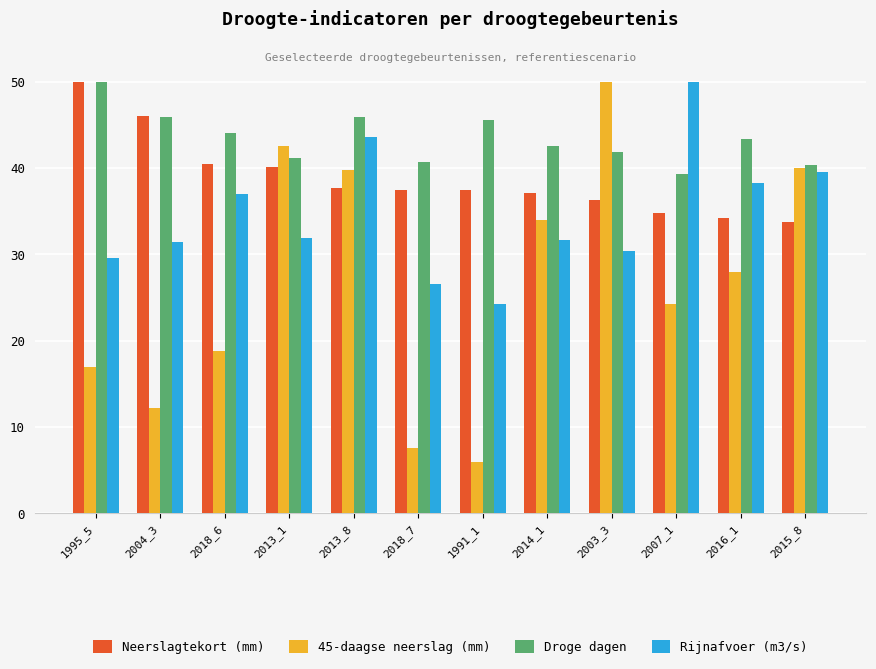

The value of Neerslagtekort (mm) at 2018_7 is 37.5. True or false?

True